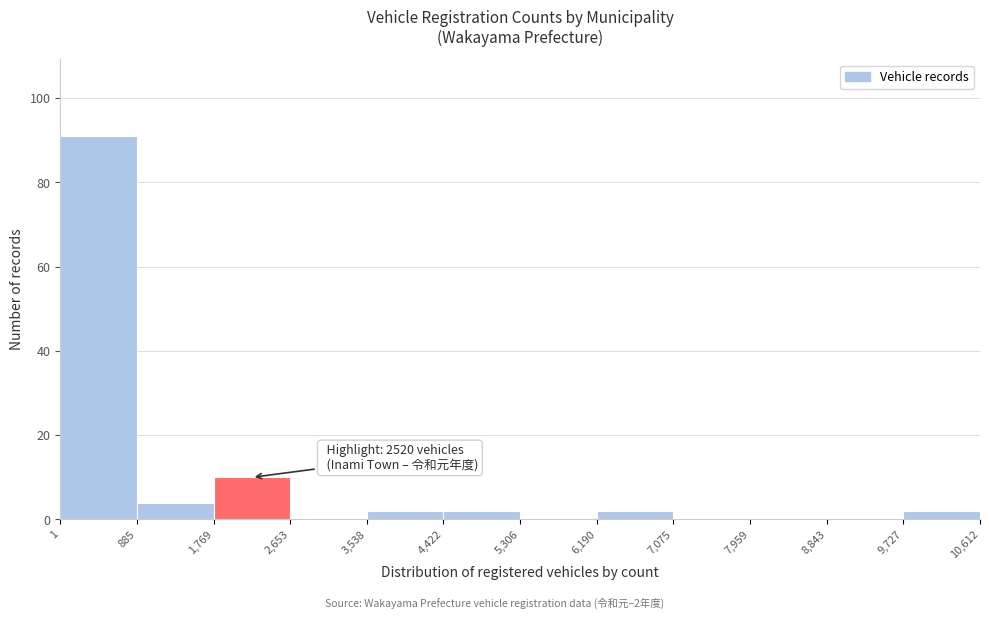

Which range on the x-axis has the tallest bar?

1 to 885